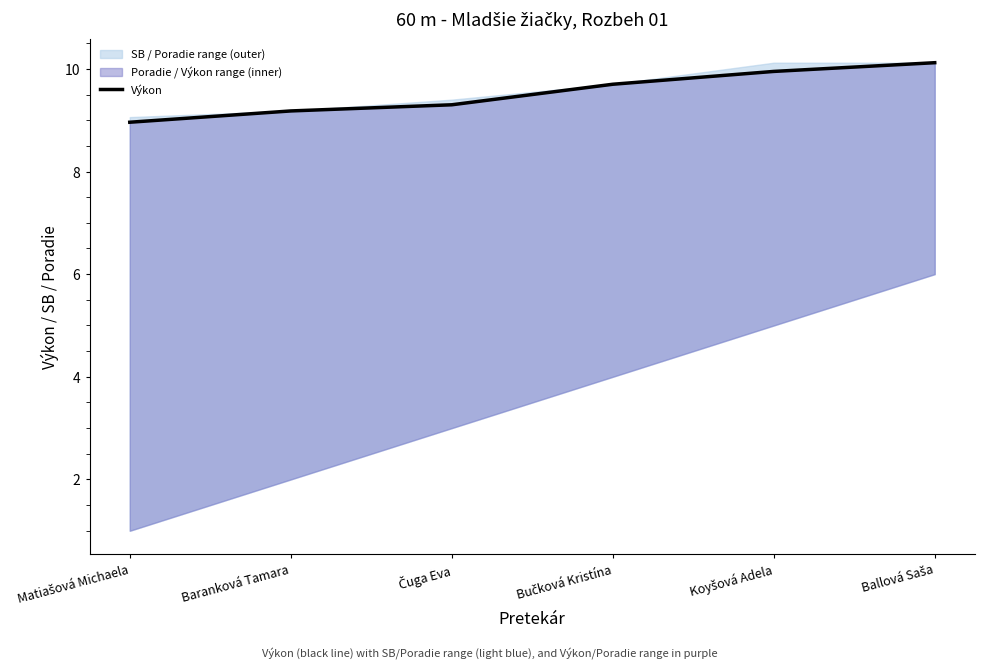

List the labels in order of value, smallest first.

Matiašová Michaela, Baranková Tamara, Čuga Eva, Bučková Kristína, Koyšová Adela, Ballová Saša